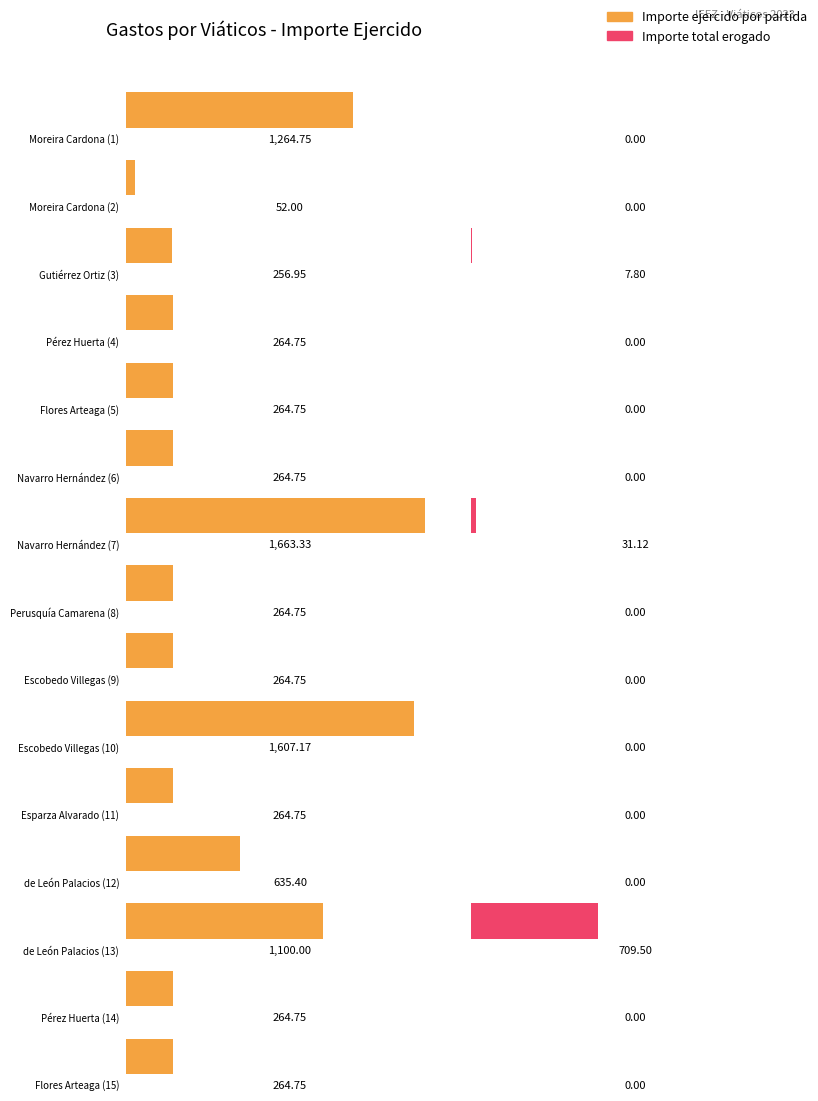

Which series changed the most between Navarro Hernández (7) and Pérez Huerta (14)?

Importe ejercido por partida